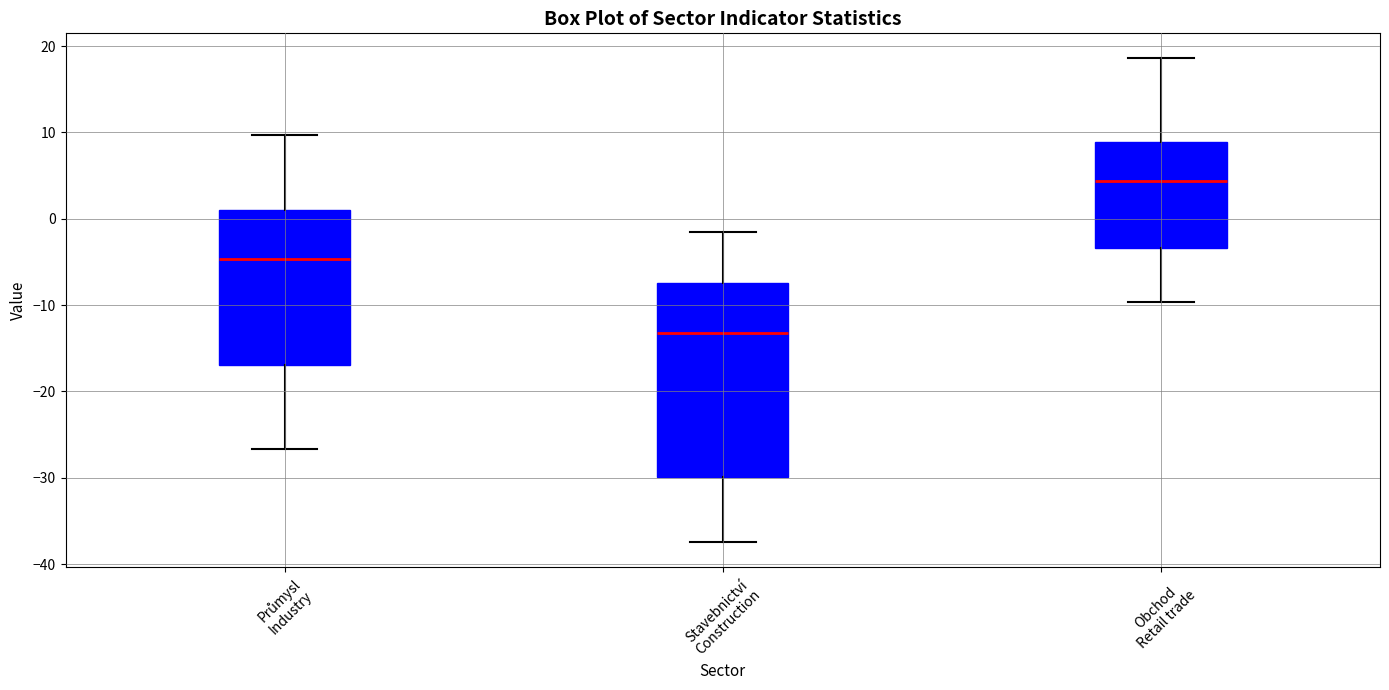

Which box is the tallest, from its lower edge to its upper edge?

Stavebnictví Construction